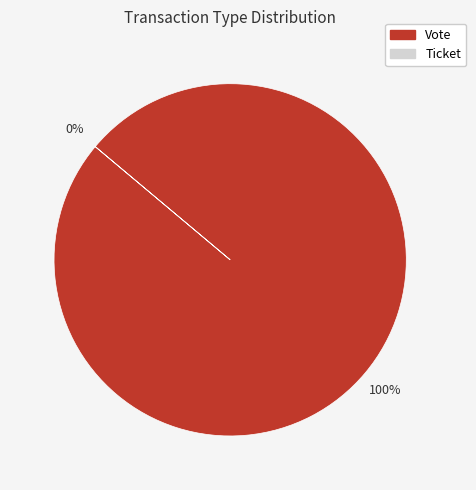

Is there a majority slice in this chart?

Yes